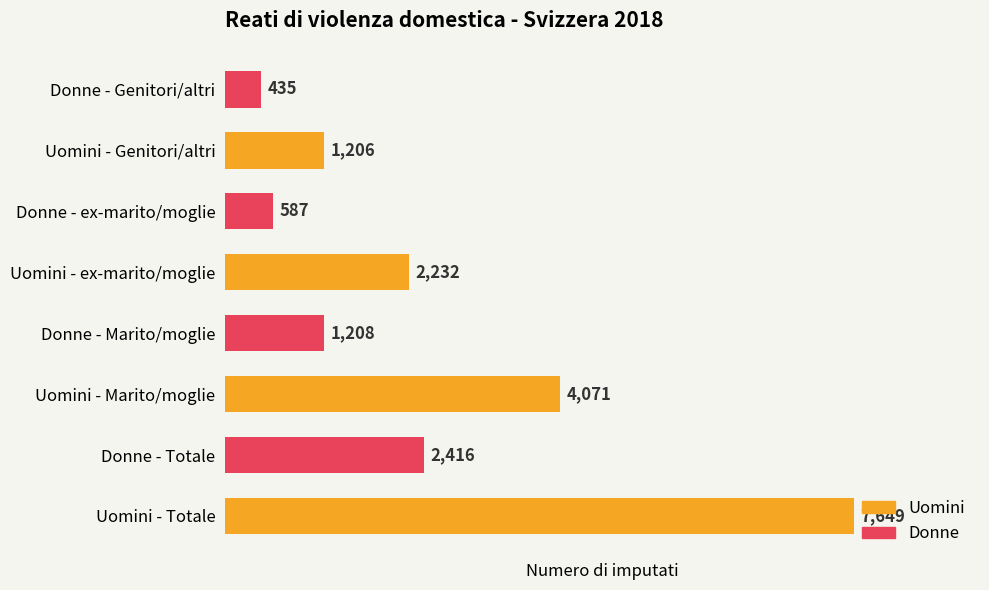

What is the approximate value at Donne - Totale?

2416